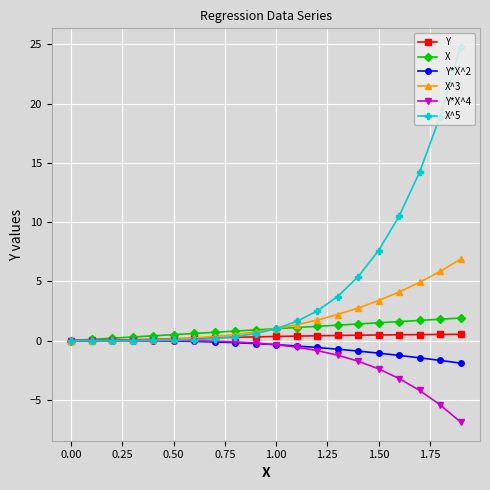

Which series has the largest range (max minus min)?

X^5